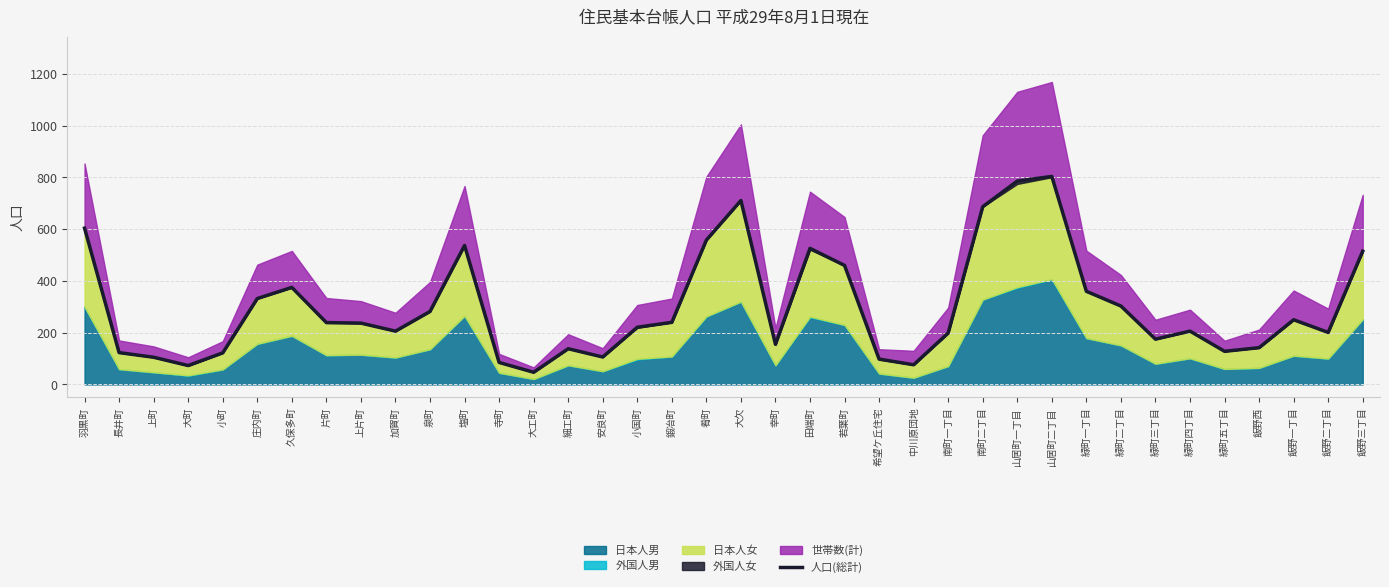

What is the label of the 22nd point from the left?

田端町